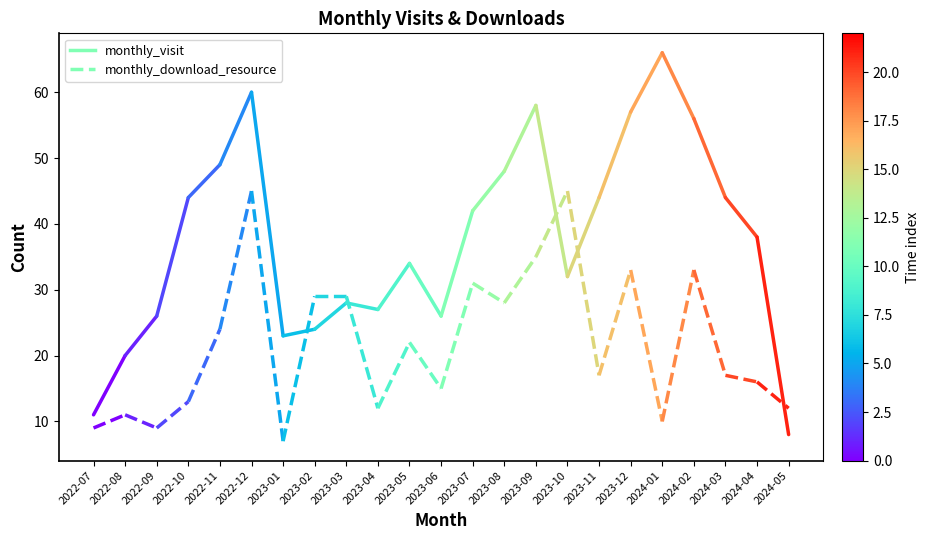

Between 2022-07 and 2022-08, which series saw the biggest shift?

monthly_visit